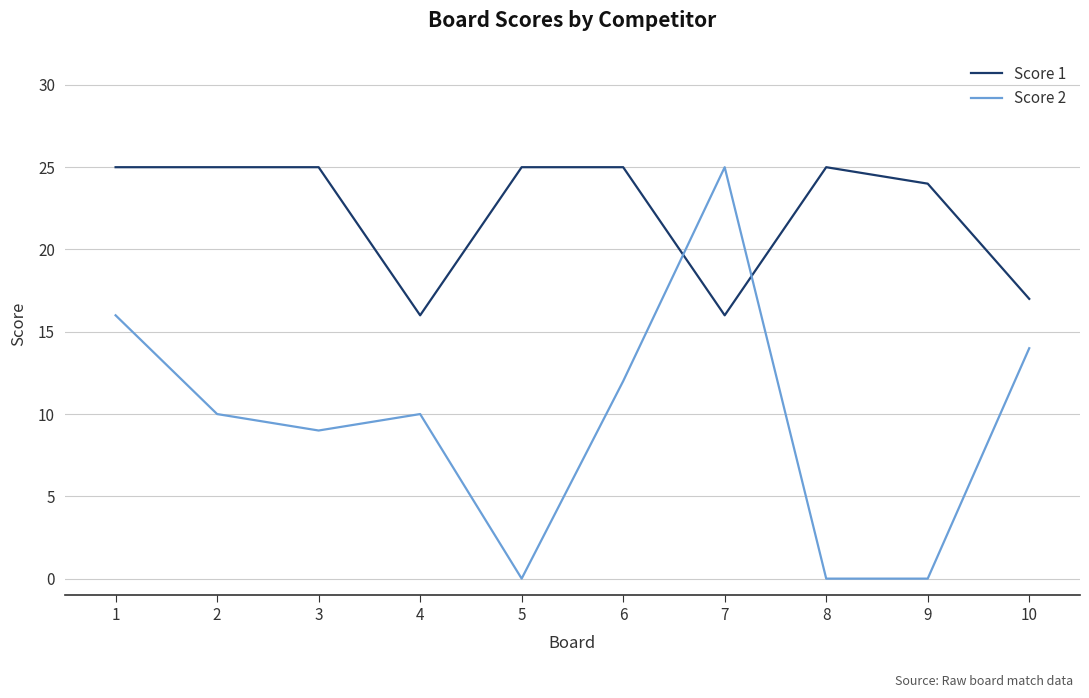

Which series has the widest spread of values?

Score 2